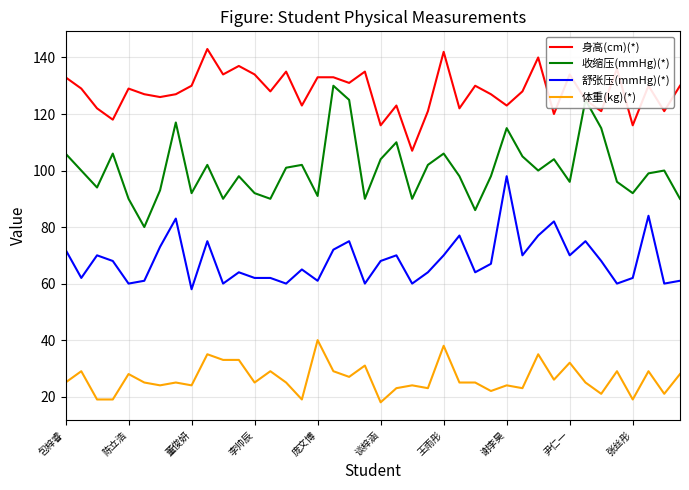

Rank the series by their average value, from lowest to highest.

体重(kg)(*), 舒张压(mmHg)(*), 收缩压(mmHg)(*), 身高(cm)(*)